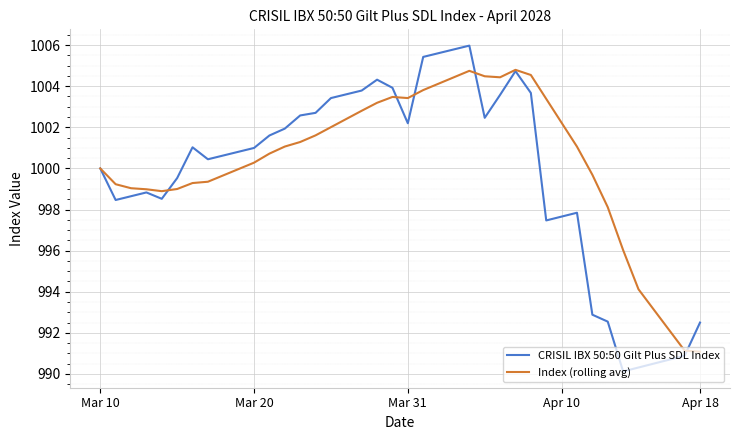

Rank the series by their maximum value, from lowest to highest.

Index (rolling avg), CRISIL IBX 50:50 Gilt Plus SDL Index